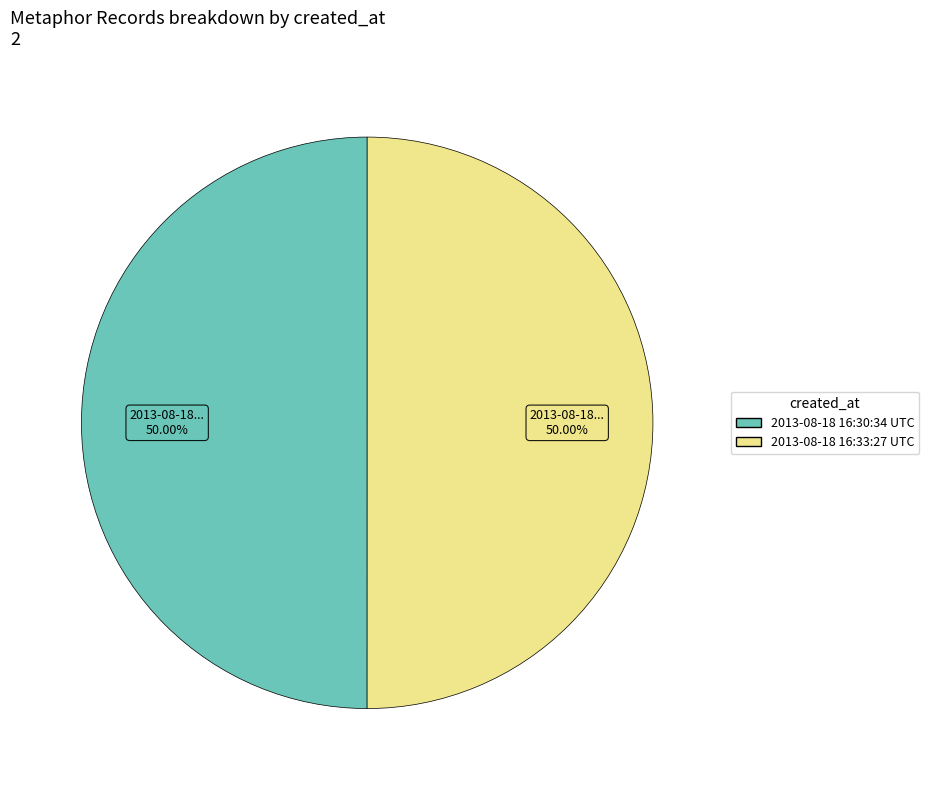

What is the ratio of the value at 2013-08-18 16:33:27 UTC to the value at 2013-08-18 16:30:34 UTC?

1.0